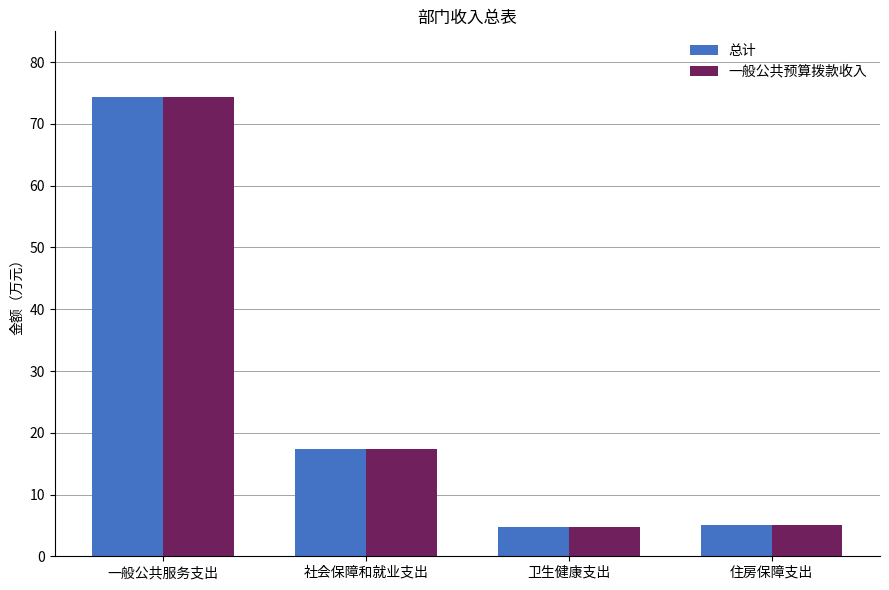

True or false: 总计 has a value of 74.4 at 一般公共服务支出.

True